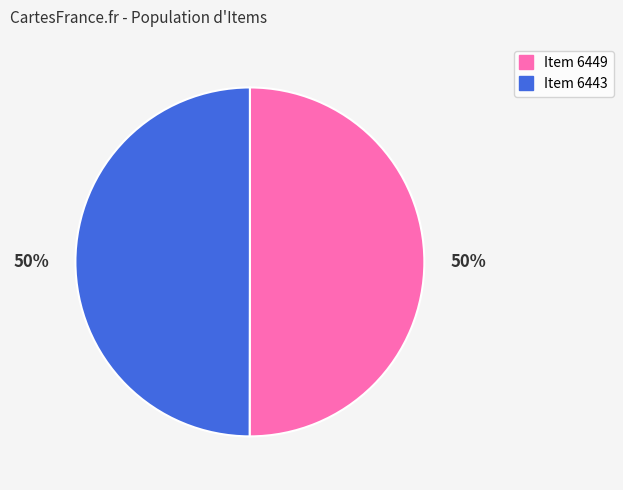

What percentage is the Item 6443 slice, to the nearest percent?

50%